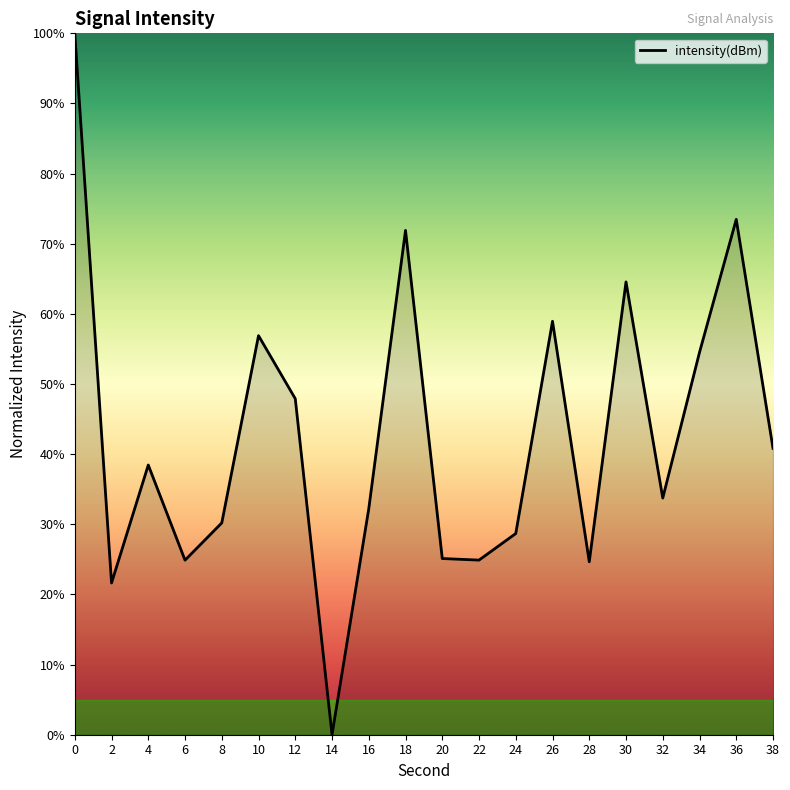

What is the change in value from 14 to 38?

+40.8